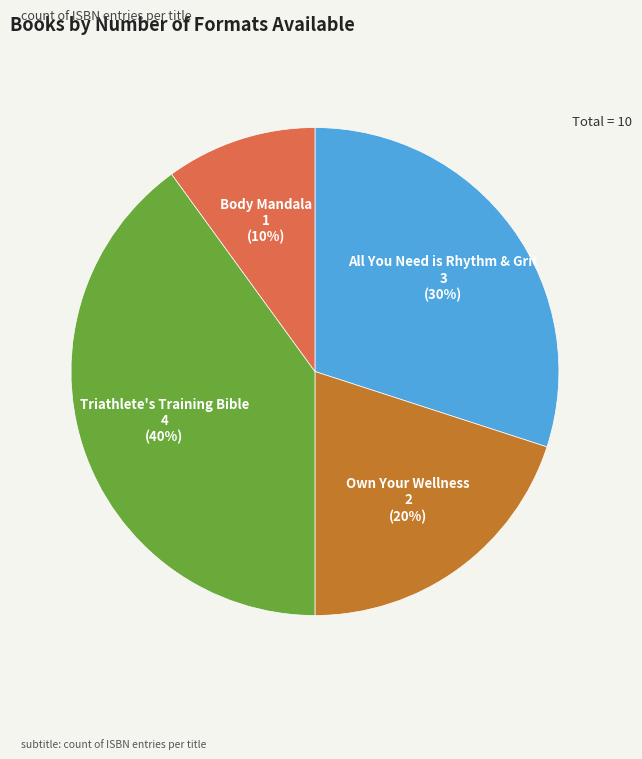

Which category has the biggest portion of the pie?

Triathlete's Training Bible